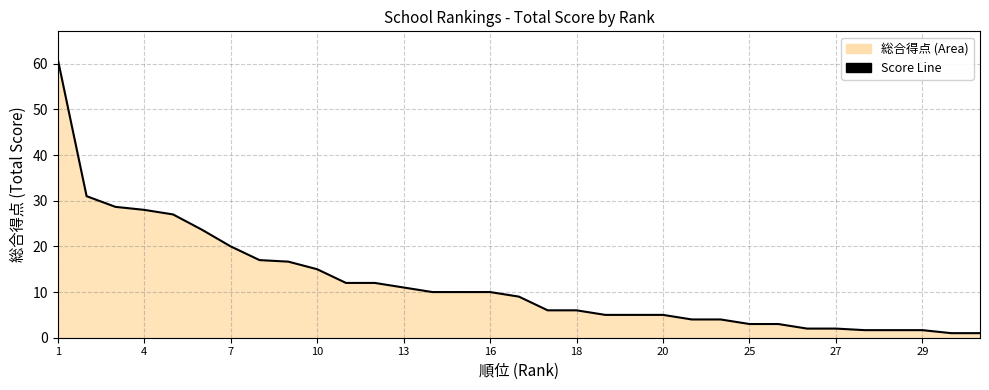

Does the chart have visible grid lines?

Yes